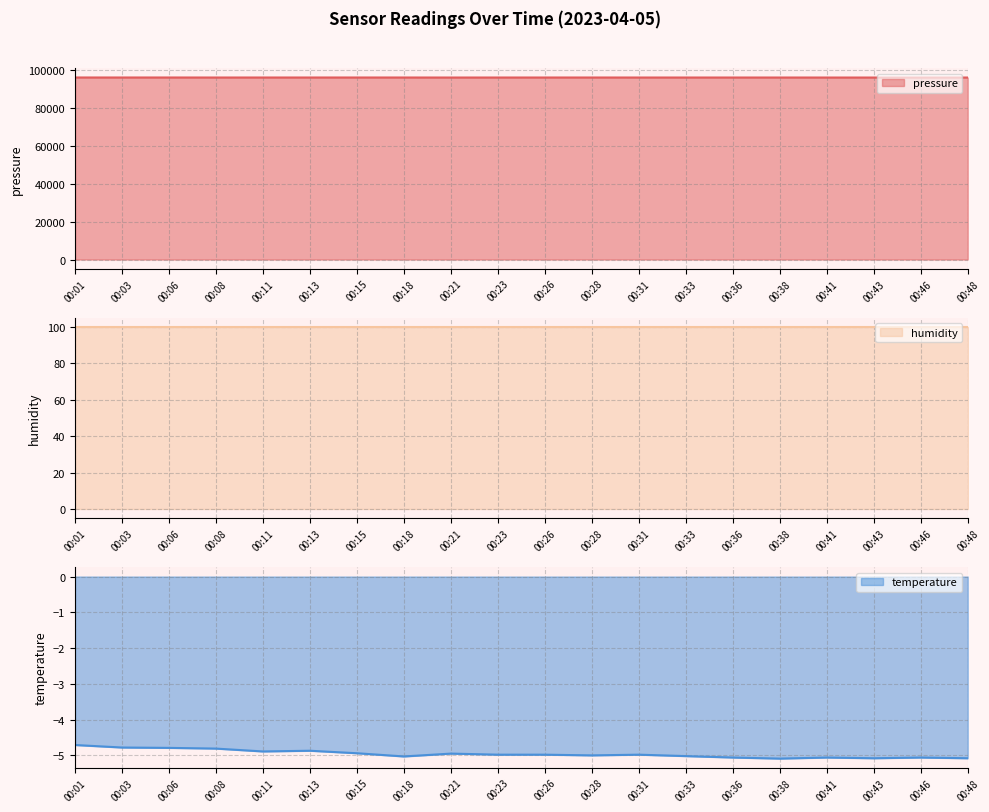

At which label is temperature closest to -4?

00:01